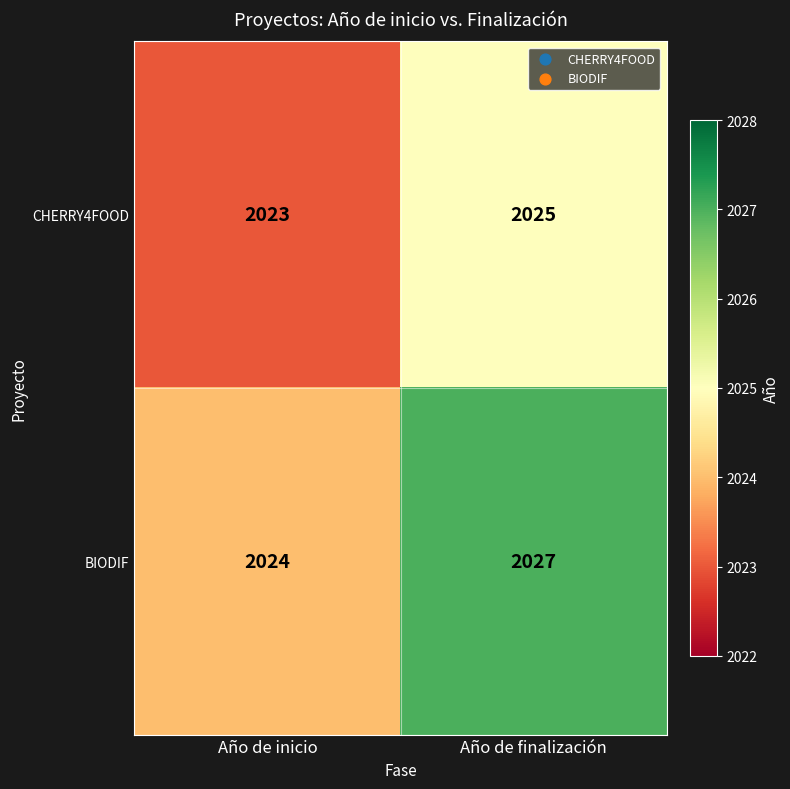

At how many categories does at least one series exceed 2023?

2